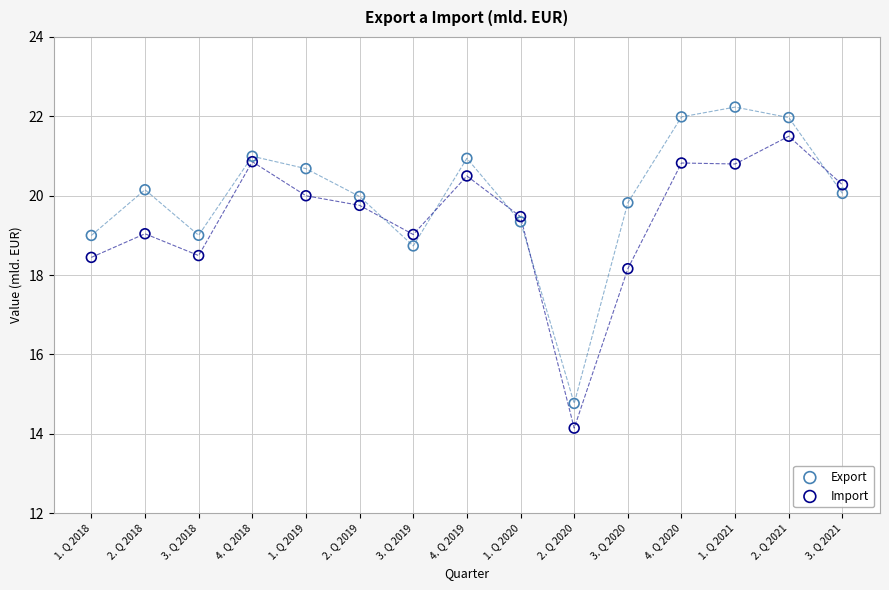

In the Import series, what Y value is closest to 17?

18.2